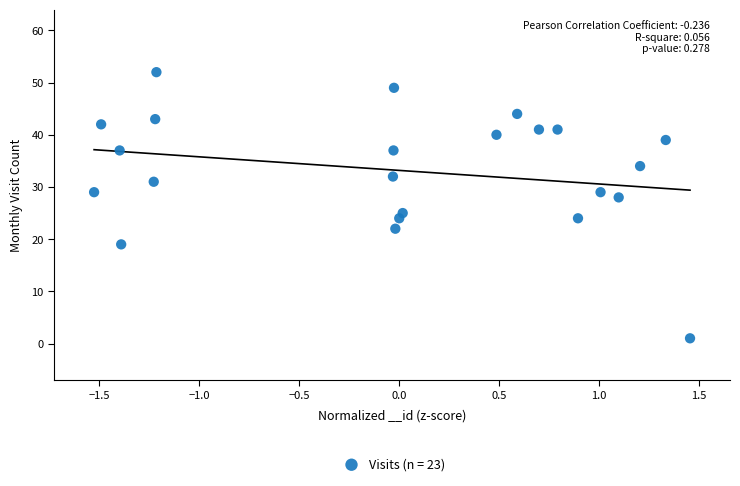

What Y value in the scatter plot is closest to 26?

25